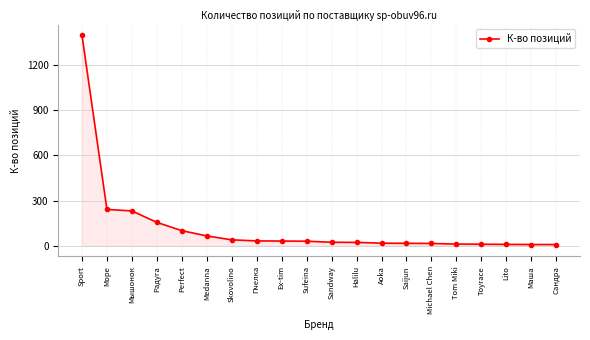

What is the change in value from Sport to Маша?

-1390